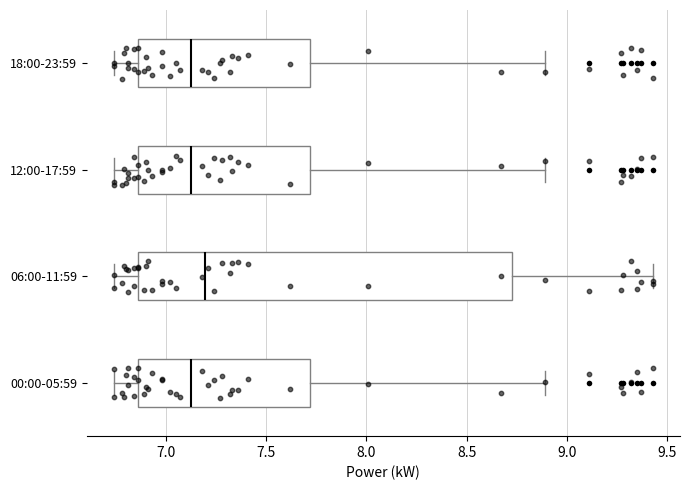

Reading bottom to top, transcribe this box plot: for each box, give where its median line is, the range the box spans, and where its two whiskers end, as read against the x-axis. The values are not printed on the chart, so give them approximately, as read against the axis.

00:00-05:59: median 7.15, box 6.85 to 7.70, whiskers 6.75 to 8.90
06:00-11:59: median 7.20, box 6.85 to 8.75, whiskers 6.75 to 9.45
12:00-17:59: median 7.15, box 6.85 to 7.70, whiskers 6.75 to 8.90
18:00-23:59: median 7.15, box 6.85 to 7.70, whiskers 6.75 to 8.90